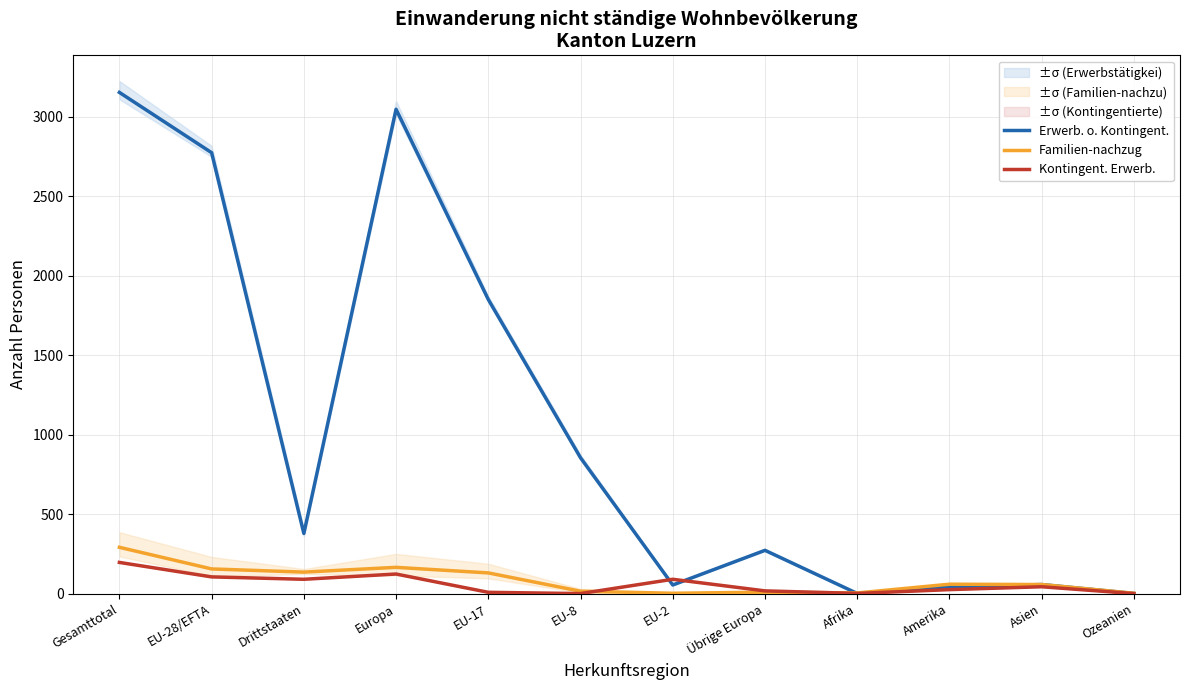

Reading left to right, what are all the values shown in this chart?

Erwerb. o. Kontingent.: Gesamttotal=3152	EU-28/EFTA=2773	Drittstaaten=379	Europa=3046	EU-17=1850	EU-8=855	EU-2=55	Übrige Europa=273	Afrika=2	Amerika=44	Asien=58	Ozeanien=2
Familien-nachzug: Gesamttotal=292	EU-28/EFTA=156	Drittstaaten=136	Europa=166	EU-17=131	EU-8=16	EU-2=3	Übrige Europa=10	Afrika=5	Amerika=60	Asien=58	Ozeanien=3
Kontingent. Erwerb.: Gesamttotal=197	EU-28/EFTA=106	Drittstaaten=91	Europa=124	EU-17=9	EU-8=1	EU-2=91	Übrige Europa=18	Afrika=2	Amerika=26	Asien=44	Ozeanien=1